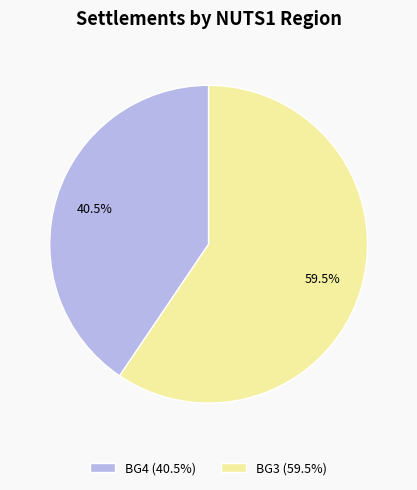

To the nearest percent, what is the difference between the largest and smallest slice percentages?

19%